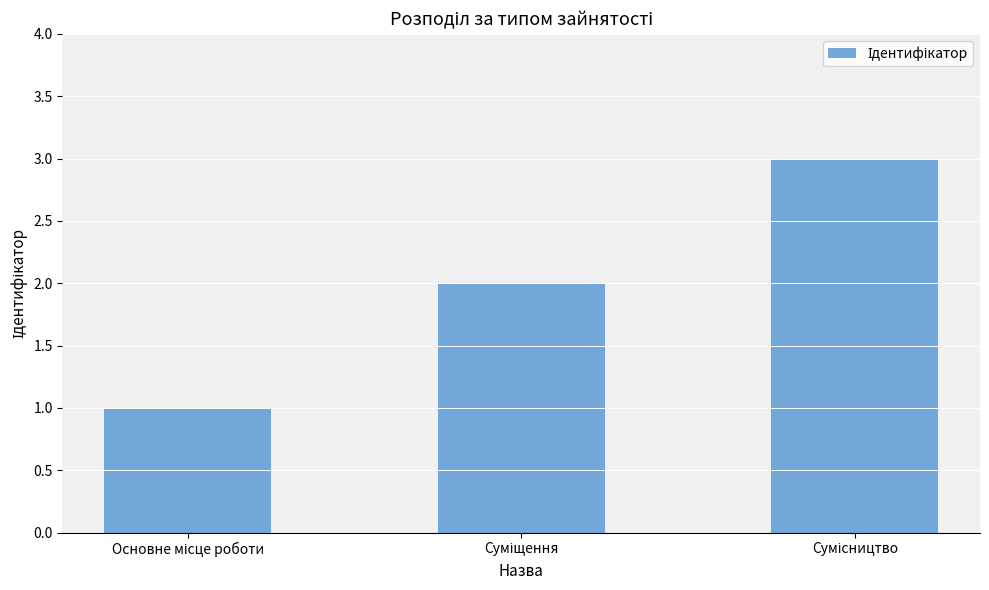

What is the sum of all values?

6